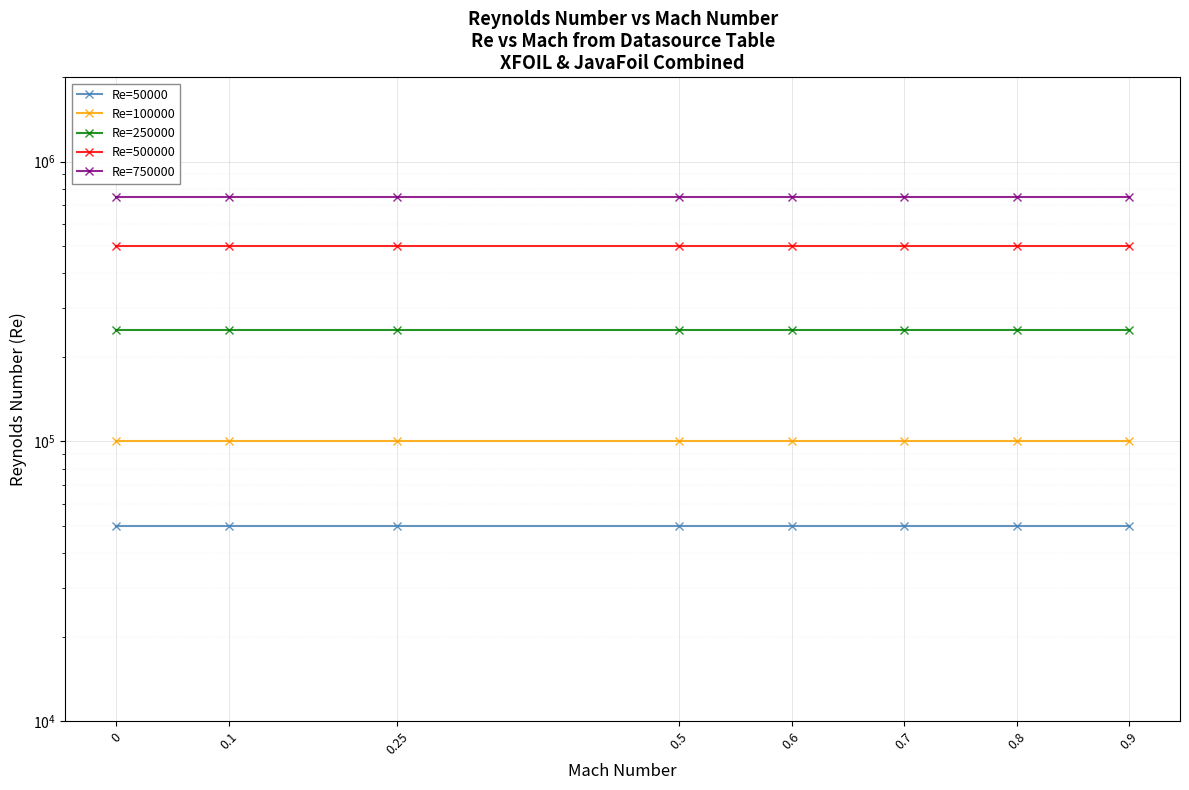

What are all the series names shown in the legend?

Re=50000, Re=100000, Re=250000, Re=500000, Re=750000